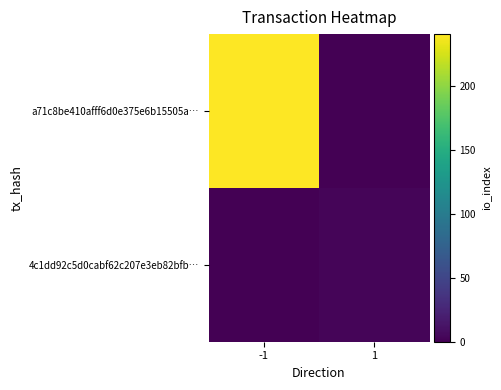

Which has a higher value, 1 or -1?

-1